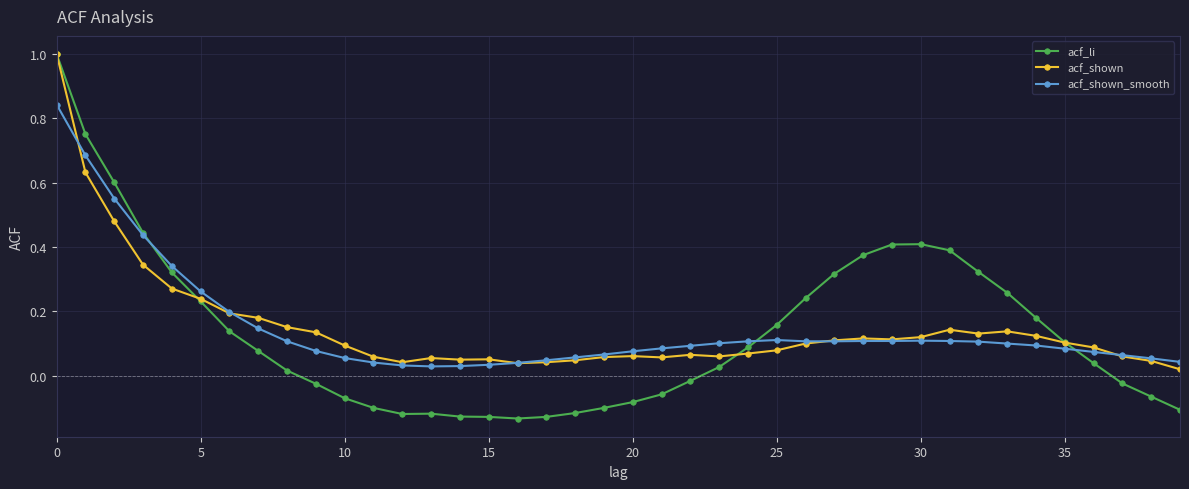

Which series has the largest range (max minus min)?

acf_li